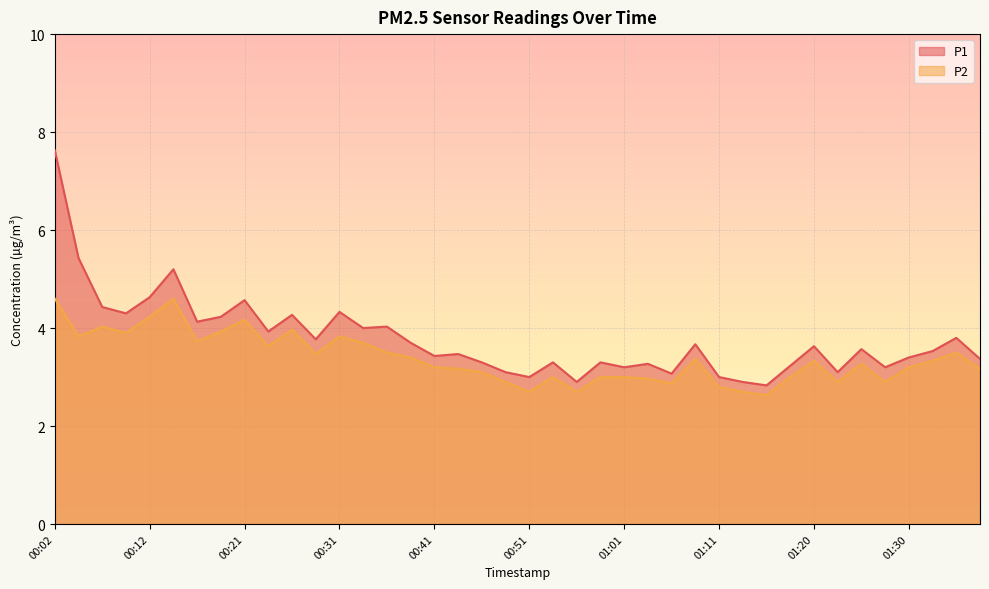

Which series has the widest spread of values?

P1